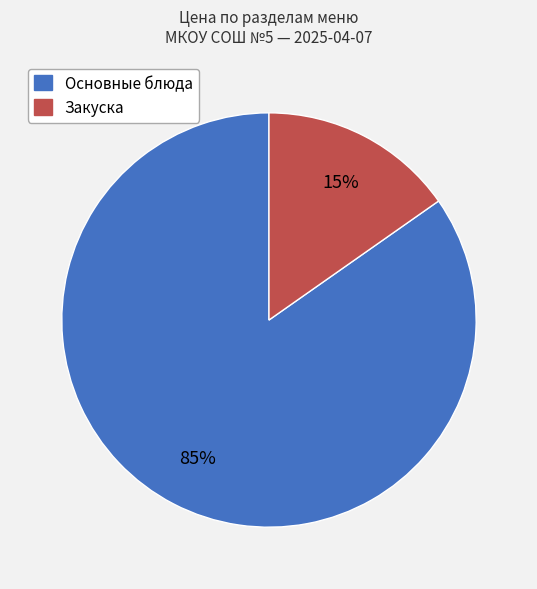

To the nearest percent, what is the average slice percentage?

50%